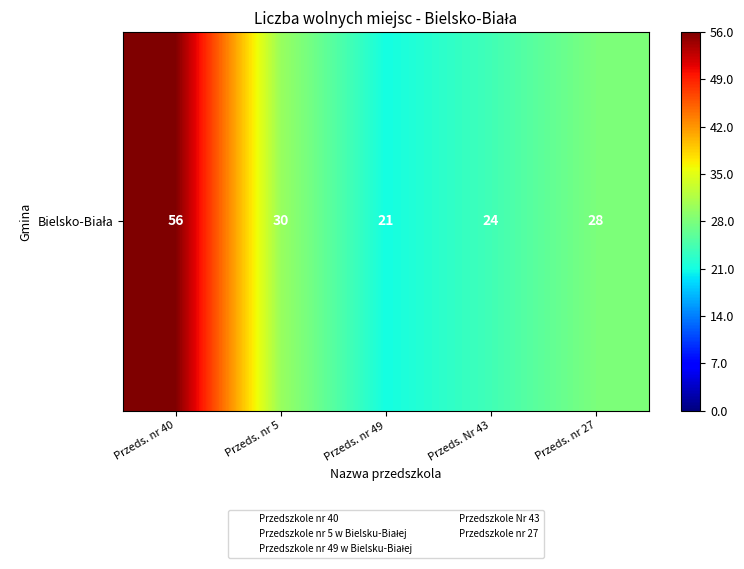

Approximately how many times larger is the value at Przeds. nr 27 compared to Przeds. nr 5?

0.9